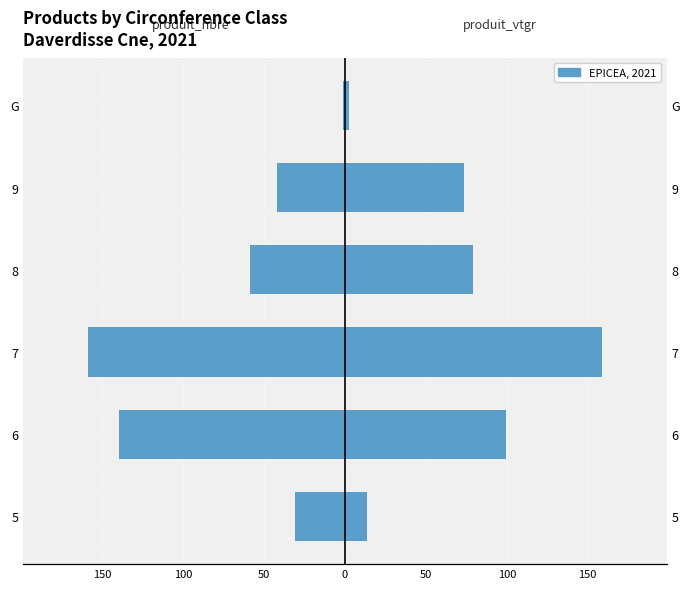

Reading left to right, list all the values displayed in this chart.

produit_nbre: -31.0	-140.0	-159.0	-59.0	-42.0	-1.0
produit_vtgr: 13.6	99.4	159.0	79.0	73.4	2.5